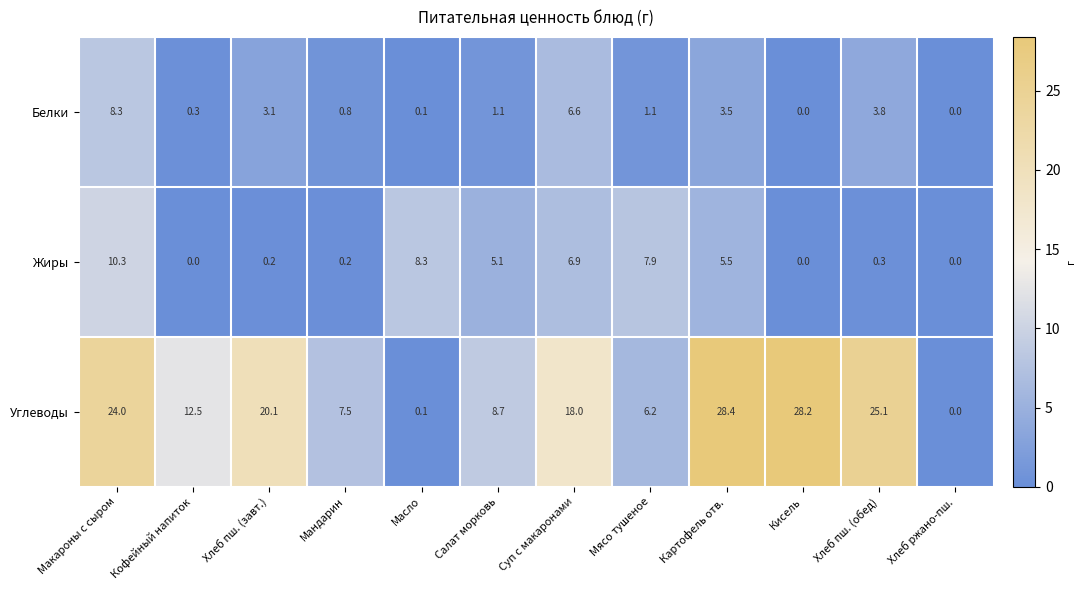

What is the average value of the Углеводы series?

14.9